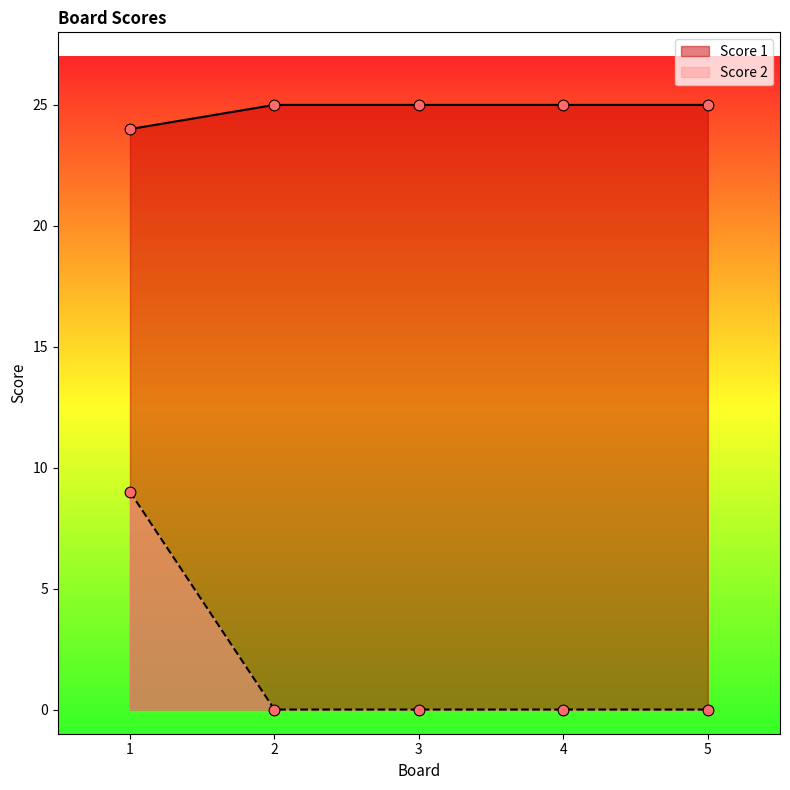

Is the value of Score 2 at 5 greater than the value of Score 1 at 3?

No